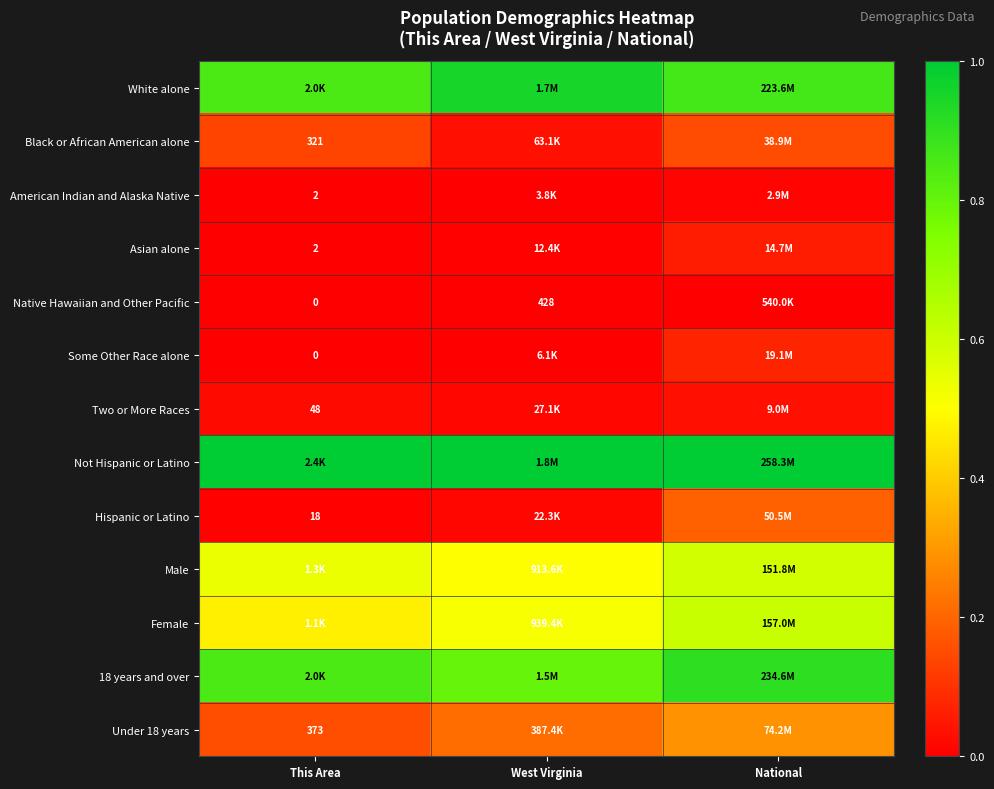

Is the value of Native Hawaiian and Other Pacific at West Virginia greater than the value of Hispanic or Latino at This Area?

Yes